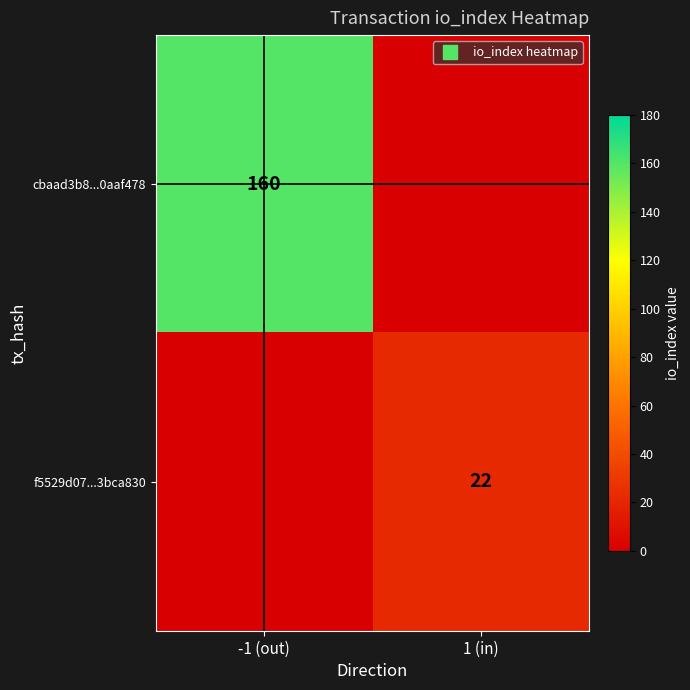

Between -1 (out) and 1 (in), which series saw the biggest shift?

cbaad3b8...0aaf478